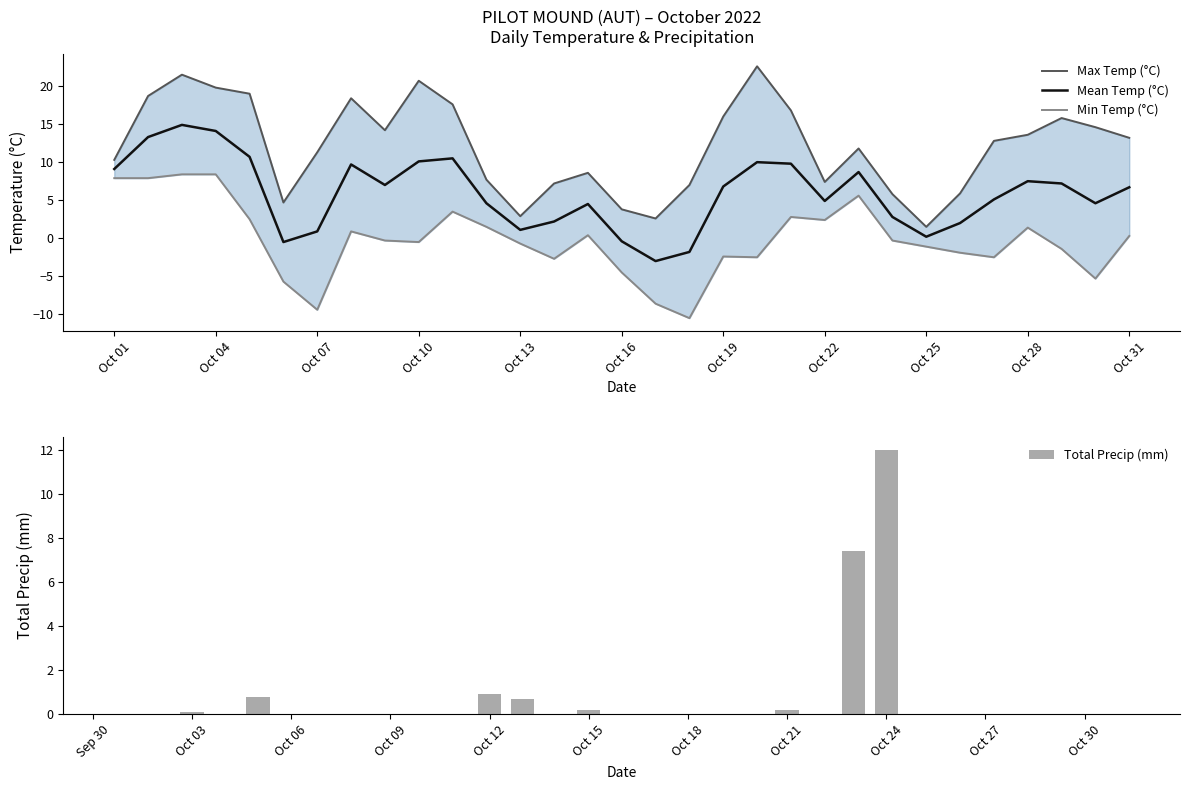

What is the smallest value displayed?

-10.5